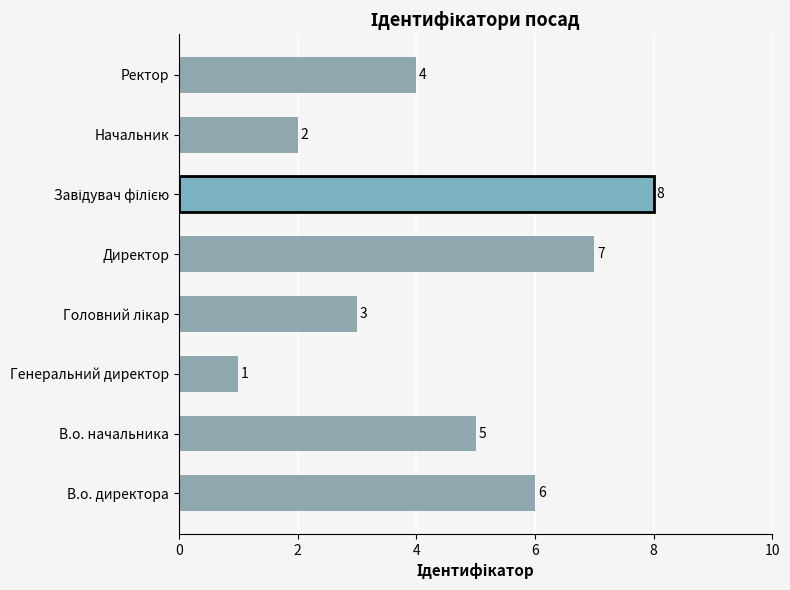

Reading top to bottom, transcribe all the data shown in this chart.

4	2	8	7	3	1	5	6